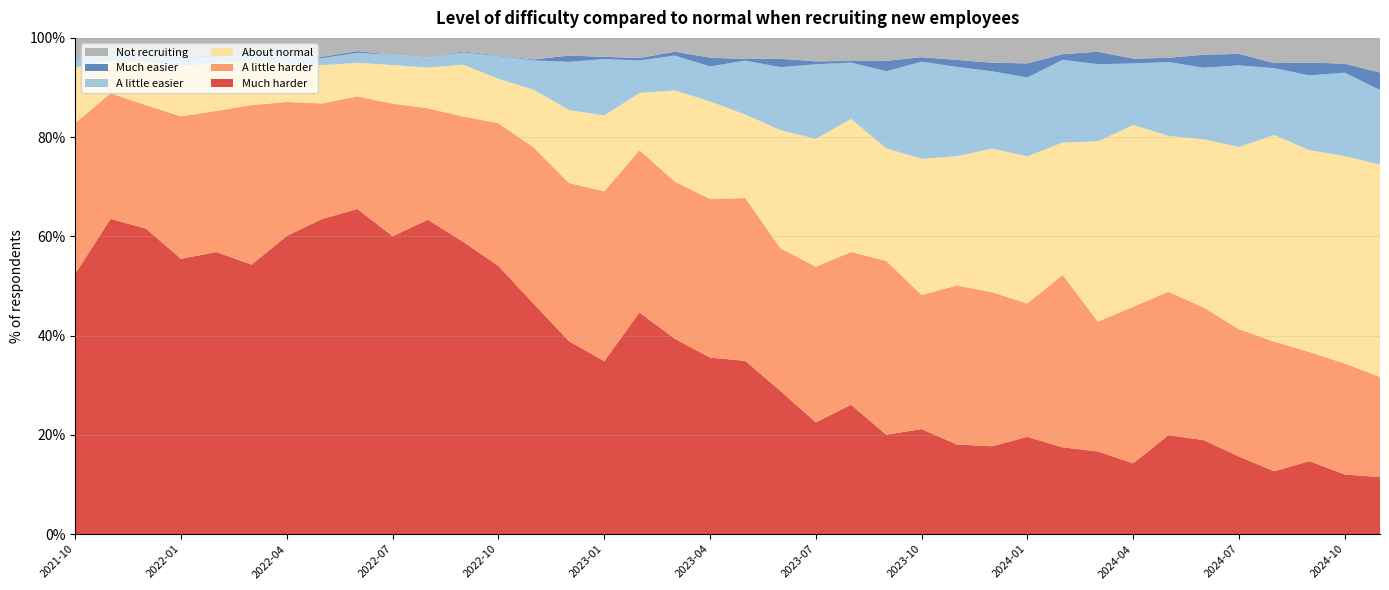

Reading left to right, extract all data points from this chart.

Much harder: 2021-10=52.5	2021-11=63.5	2021-12=61.6	2022-01=55.5	2022-02=56.9	2022-03=54.3	2022-04=60.1	2022-05=63.5	2022-06=65.5	2022-07=60.0	2022-08=63.4	2022-09=58.9	2022-10=54.0	2022-11=46.4	2022-12=38.9	2023-01=34.8	2023-02=44.7	2023-03=39.4	2023-04=35.6	2023-05=34.9	2023-06=28.9	2023-07=22.5	2023-08=26.1	2023-09=20.0	2023-10=21.2	2023-11=18.1	2023-12=17.7	2024-01=19.6	2024-02=17.5	2024-03=16.7	2024-04=14.3	2024-05=19.9	2024-06=18.9	2024-07=15.7	2024-08=12.7	2024-09=14.7	2024-10=12.0	2025-02=11.5
A little harder: 2021-10=30.4	2021-11=25.3	2021-12=24.9	2022-01=28.7	2022-02=28.4	2022-03=32.1	2022-04=27.0	2022-05=23.3	2022-06=22.7	2022-07=26.7	2022-08=22.5	2022-09=25.3	2022-10=28.8	2022-11=31.5	2022-12=31.9	2023-01=34.2	2023-02=32.7	2023-03=31.7	2023-04=32.0	2023-05=32.8	2023-06=28.7	2023-07=31.4	2023-08=30.8	2023-09=35.0	2023-10=27.0	2023-11=32.0	2023-12=31.1	2024-01=26.9	2024-02=34.8	2024-03=26.2	2024-04=31.5	2024-05=28.9	2024-06=26.7	2024-07=25.6	2024-08=26.1	2024-09=22.0	2024-10=22.4	2025-02=20.2
About normal: 2021-10=11.2	2021-11=6.4	2021-12=8.7	2022-01=10.2	2022-02=9.5	2022-03=8.9	2022-04=7.7	2022-05=7.7	2022-06=6.8	2022-07=7.8	2022-08=8.2	2022-09=10.4	2022-10=8.9	2022-11=11.6	2022-12=14.7	2023-01=15.3	2023-02=11.5	2023-03=18.4	2023-04=19.6	2023-05=16.8	2023-06=23.8	2023-07=25.8	2023-08=26.8	2023-09=22.7	2023-10=27.4	2023-11=26.1	2023-12=28.9	2024-01=29.6	2024-02=26.7	2024-03=36.3	2024-04=36.6	2024-05=31.4	2024-06=33.9	2024-07=36.7	2024-08=41.7	2024-09=40.7	2024-10=41.8	2025-02=42.8
A little easier: 2021-10=1.6	2021-11=1.6	2021-12=1.2	2022-01=1.4	2022-02=1.4	2022-03=2.0	2022-04=1.6	2022-05=1.4	2022-06=2.0	2022-07=2.0	2022-08=2.1	2022-09=2.5	2022-10=4.6	2022-11=5.9	2022-12=9.7	2023-01=11.3	2023-02=6.5	2023-03=7.0	2023-04=7.0	2023-05=10.9	2023-06=12.7	2023-07=15.0	2023-08=11.3	2023-09=15.6	2023-10=19.6	2023-11=18.0	2023-12=15.6	2024-01=15.9	2024-02=16.7	2024-03=15.6	2024-04=12.4	2024-05=14.9	2024-06=14.4	2024-07=16.5	2024-08=13.4	2024-09=15.1	2024-10=16.8	2025-02=15.1
Much easier: 2021-10=0.1	2021-11=0.2	2021-12=0.1	2022-01=0.3	2022-02=0.3	2022-03=0.2	2022-04=0.0	2022-05=0.3	2022-06=0.3	2022-07=0.0	2022-08=0.0	2022-09=0.2	2022-10=0.1	2022-11=0.2	2022-12=1.3	2023-01=0.5	2023-02=0.5	2023-03=0.8	2023-04=1.8	2023-05=0.3	2023-06=1.7	2023-07=0.6	2023-08=0.3	2023-09=2.1	2023-10=0.9	2023-11=1.4	2023-12=1.7	2024-01=2.8	2024-02=1.1	2024-03=2.5	2024-04=1.0	2024-05=0.9	2024-06=2.6	2024-07=2.3	2024-08=1.0	2024-09=2.6	2024-10=1.8	2025-02=3.5
Not recruiting: 2021-10=4.3	2021-11=2.9	2021-12=3.5	2022-01=3.9	2022-02=3.4	2022-03=2.4	2022-04=3.6	2022-05=3.8	2022-06=2.7	2022-07=3.4	2022-08=3.9	2022-09=2.7	2022-10=3.5	2022-11=4.3	2022-12=3.6	2023-01=3.8	2023-02=4.0	2023-03=2.8	2023-04=4.0	2023-05=4.2	2023-06=4.2	2023-07=4.7	2023-08=4.7	2023-09=4.6	2023-10=3.9	2023-11=4.4	2023-12=5.0	2024-01=5.1	2024-02=3.3	2024-03=2.8	2024-04=4.2	2024-05=4.0	2024-06=3.4	2024-07=3.2	2024-08=5.1	2024-09=5.0	2024-10=5.2	2025-02=7.0